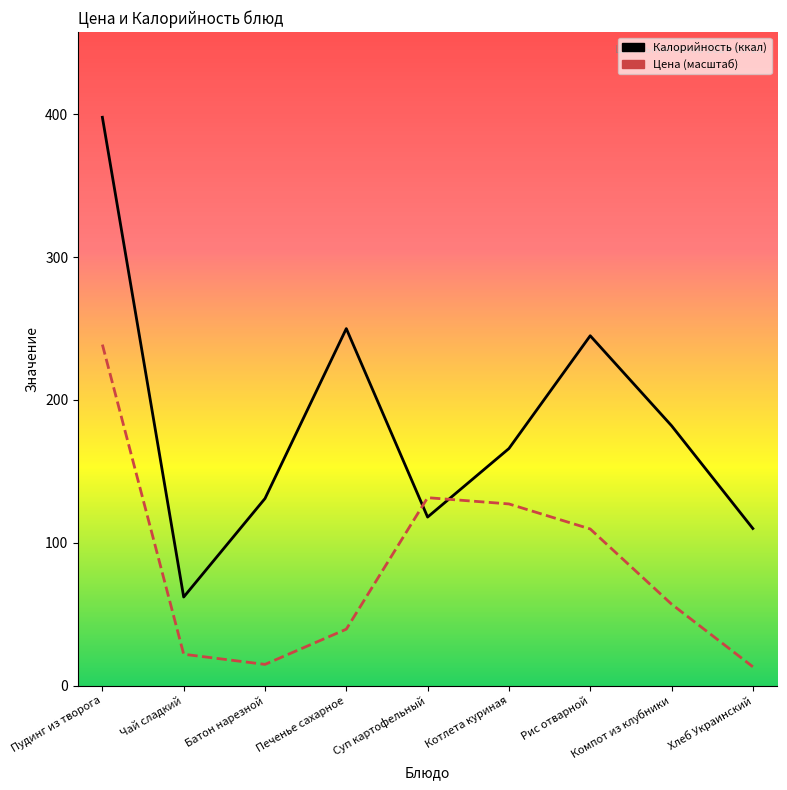

What is the value of the Калорийность point at the 3rd from the left?

131.0